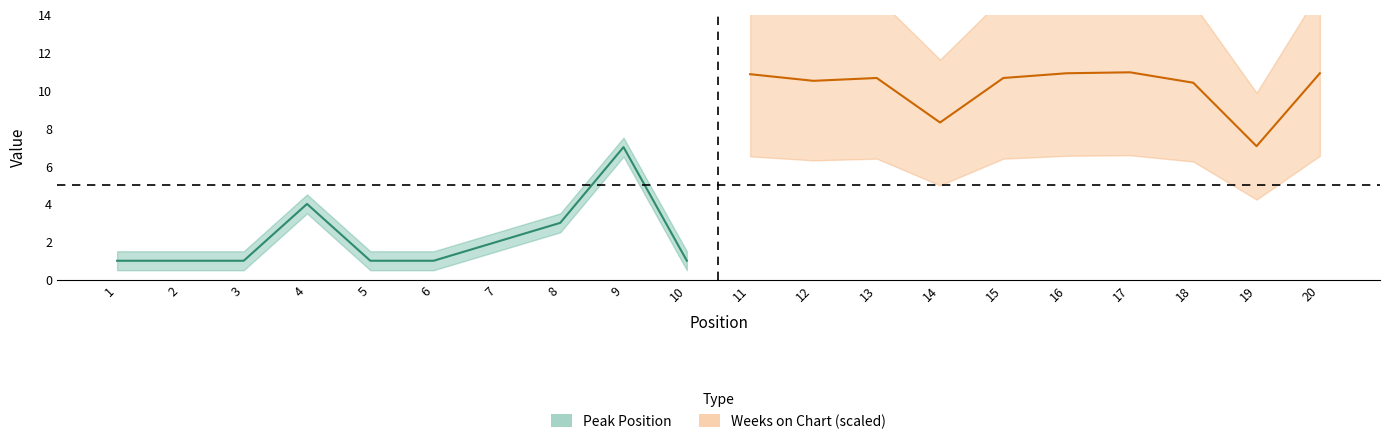

List the labels in order of Peak Position value, largest first.

9, 4, 8, 7, 1, 2, 3, 5, 6, 10